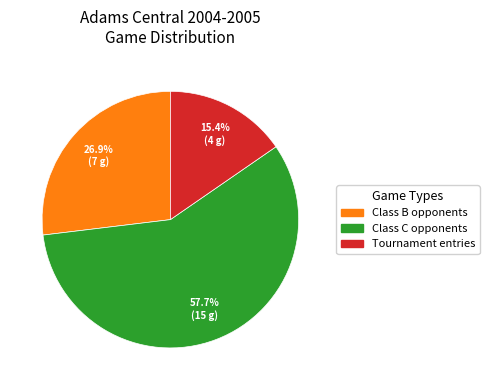

Is there any slice that represents more than half of the pie?

Yes